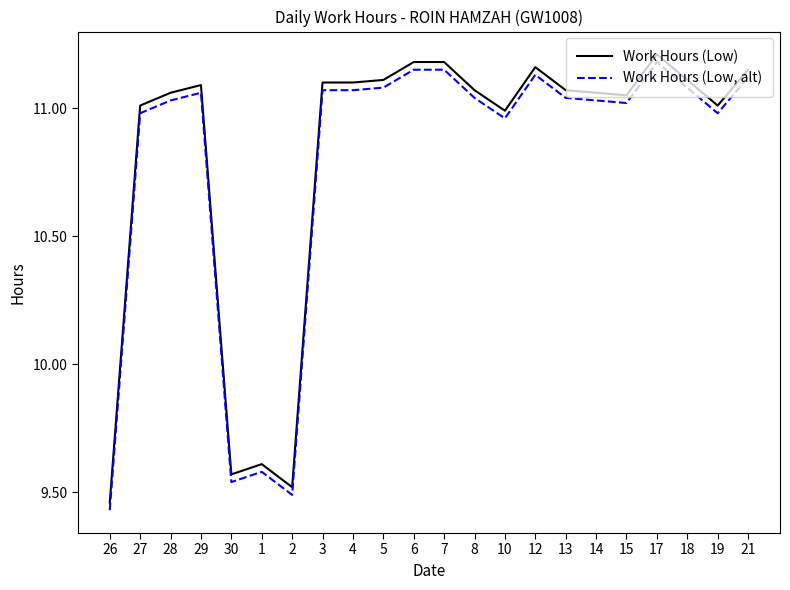

Rank the series by their maximum value, from lowest to highest.

Work Hours (Low, alt), Work Hours (Low)